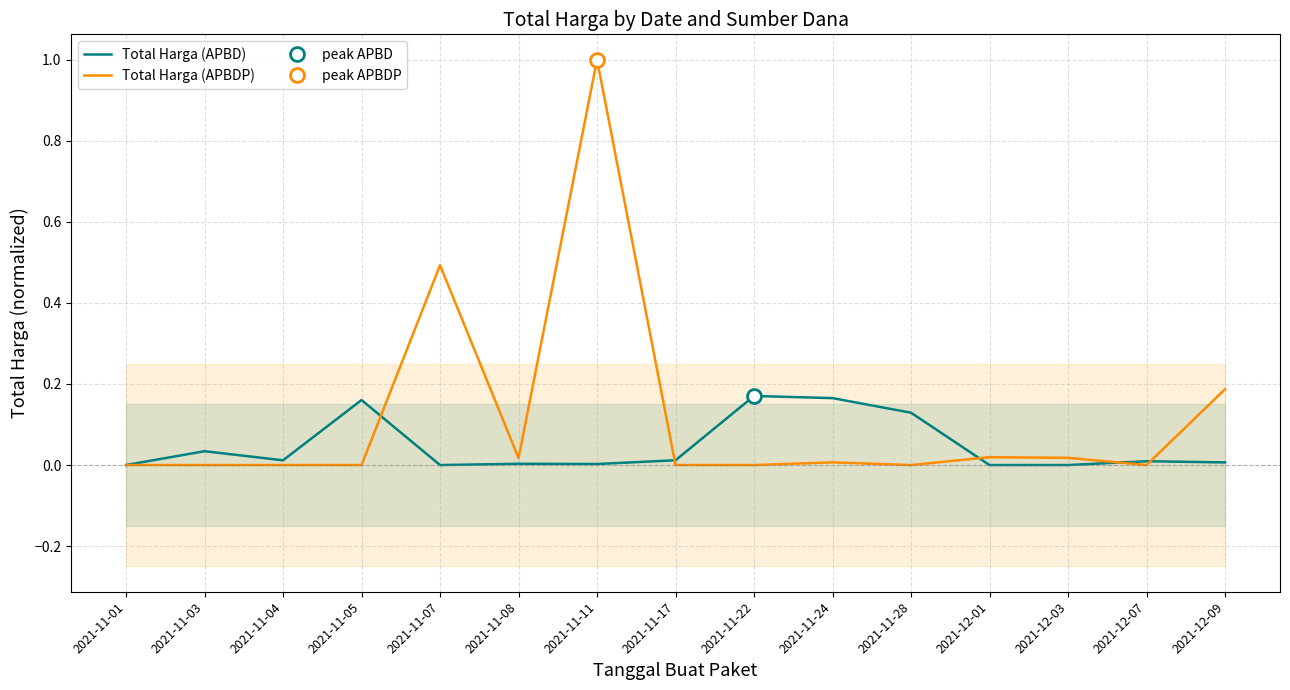

How many lines are shown in the chart?

2